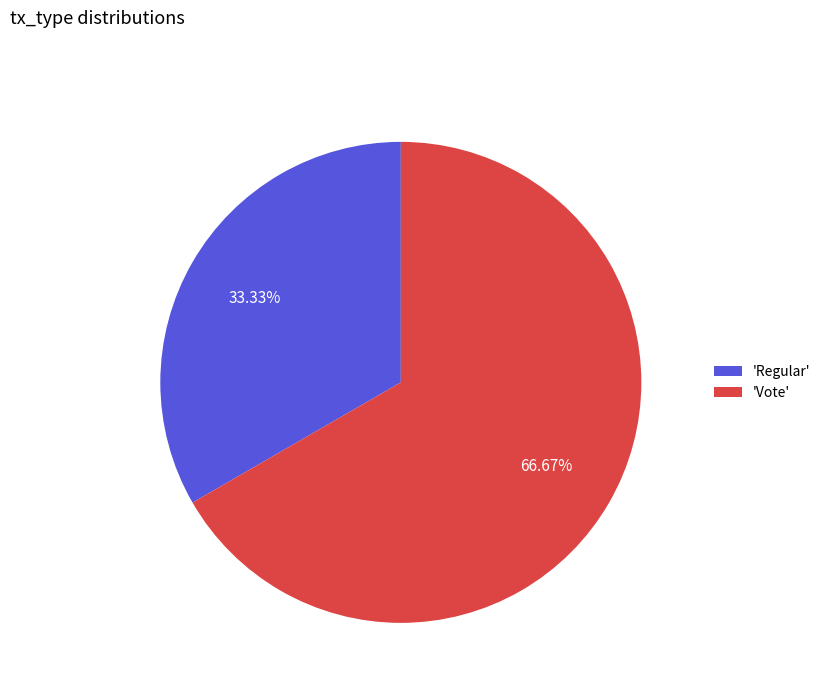

Which slice is the smallest?

'Regular'